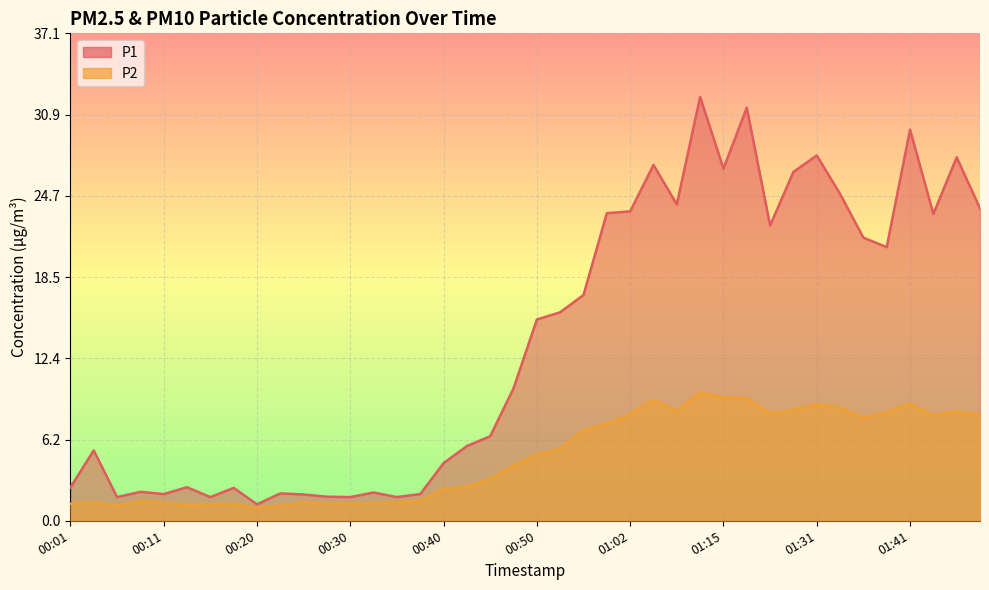

What is the greatest value displayed?

32.2